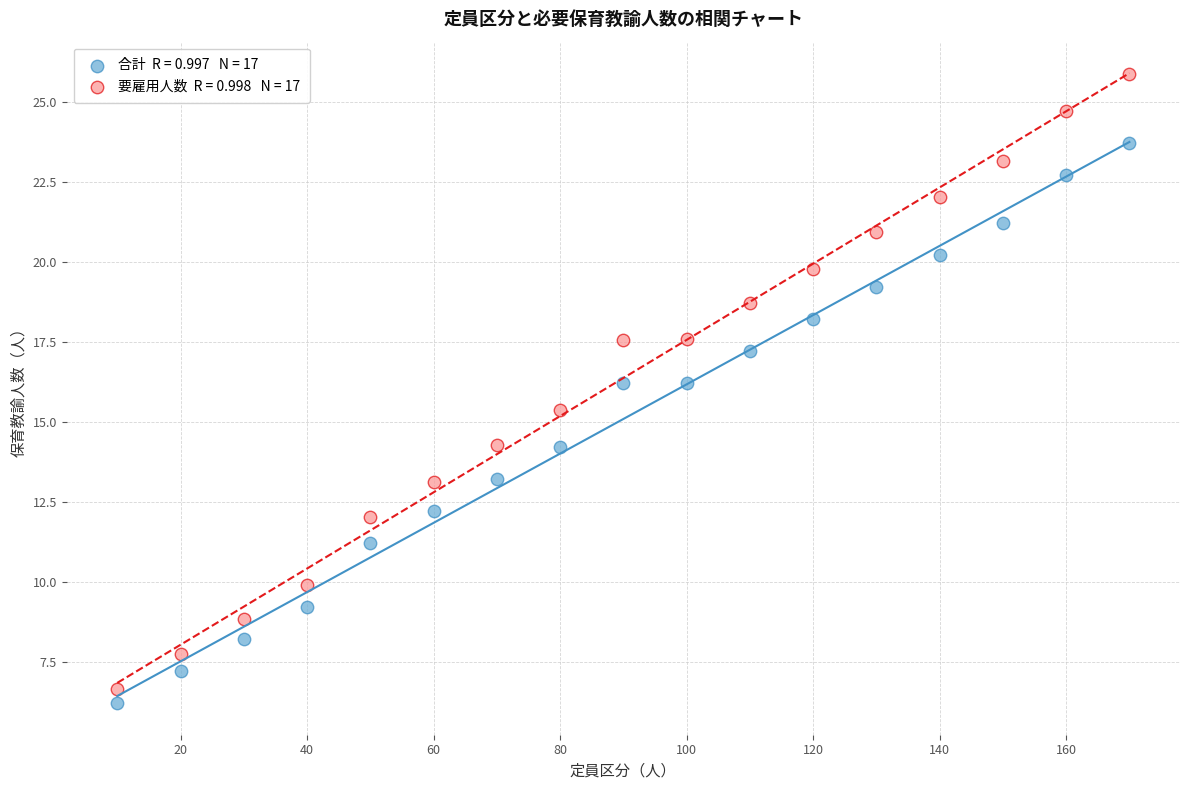

Across all data points, what is the range of Y values (max minus min)?

19.7